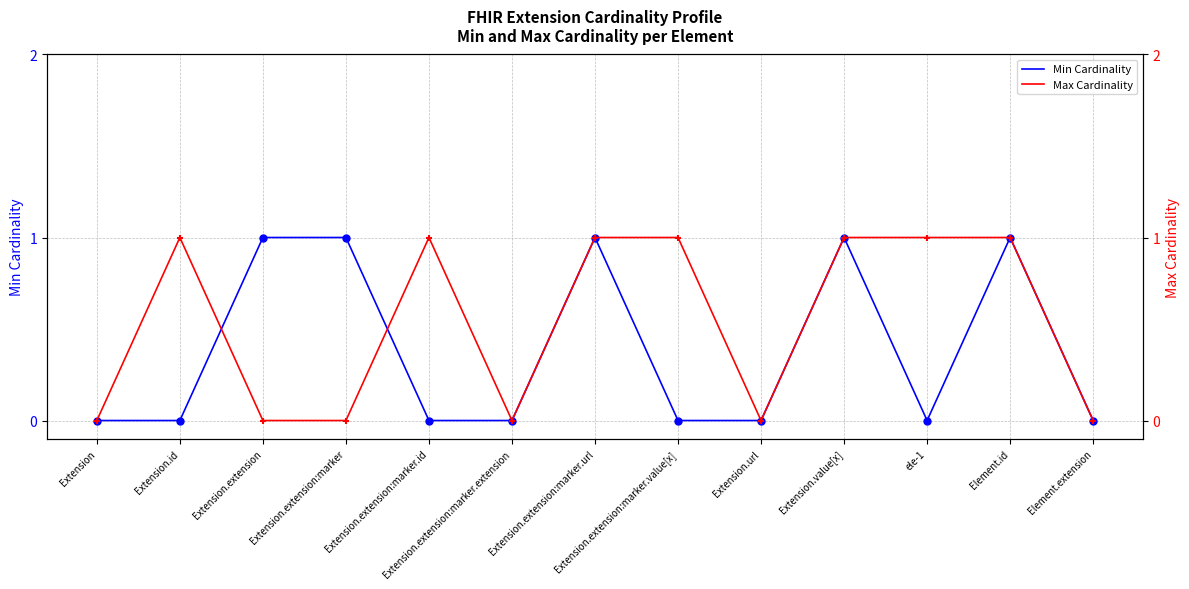

Which series reaches the maximum Y coordinate?

Min Cardinality